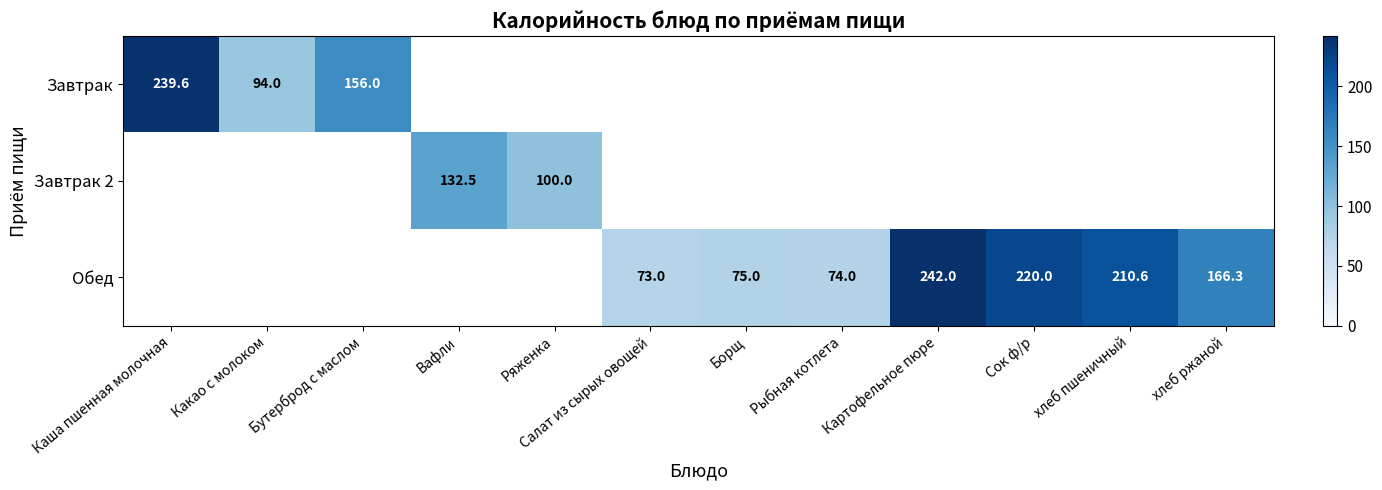

Is it true that Обед equals 220.0 at Сок ф/р?

True